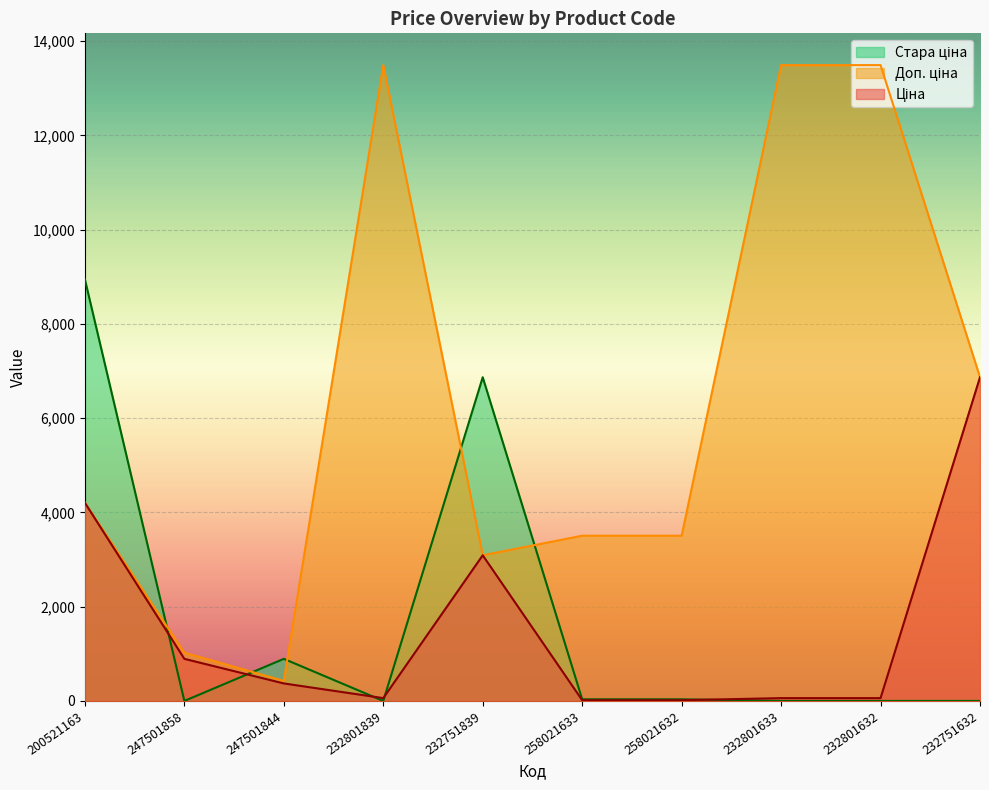

What is the difference between the second highest and second lowest values in the Ціна series?

4189.2